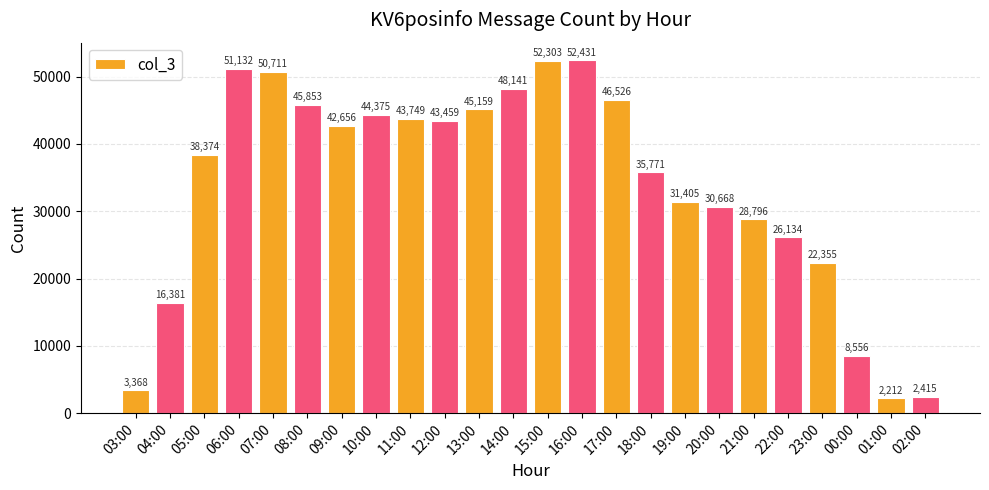

The value at 09:00 is 74522. True or false?

False